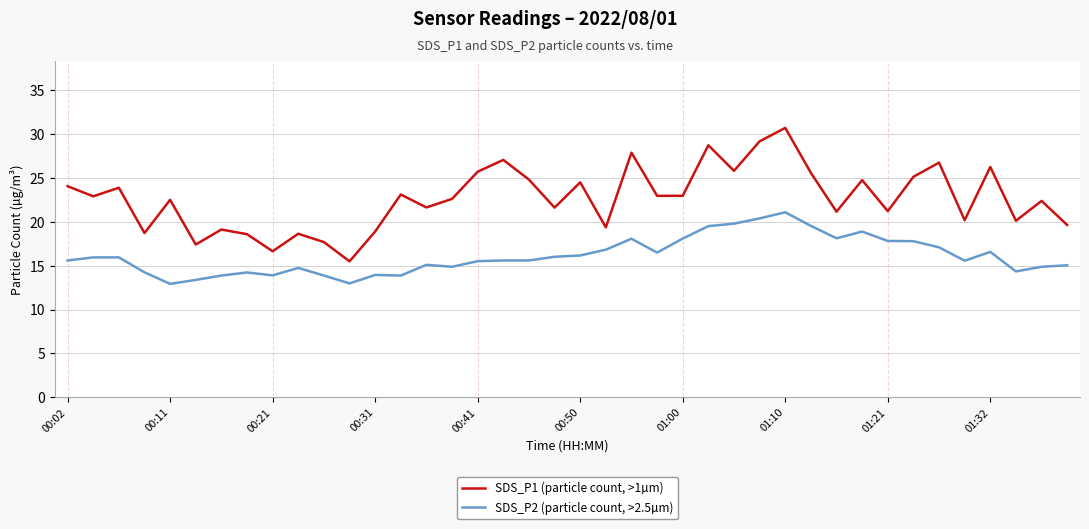

What is the maximum value for SDS_P2 (particle count, >2.5µm)?

21.1